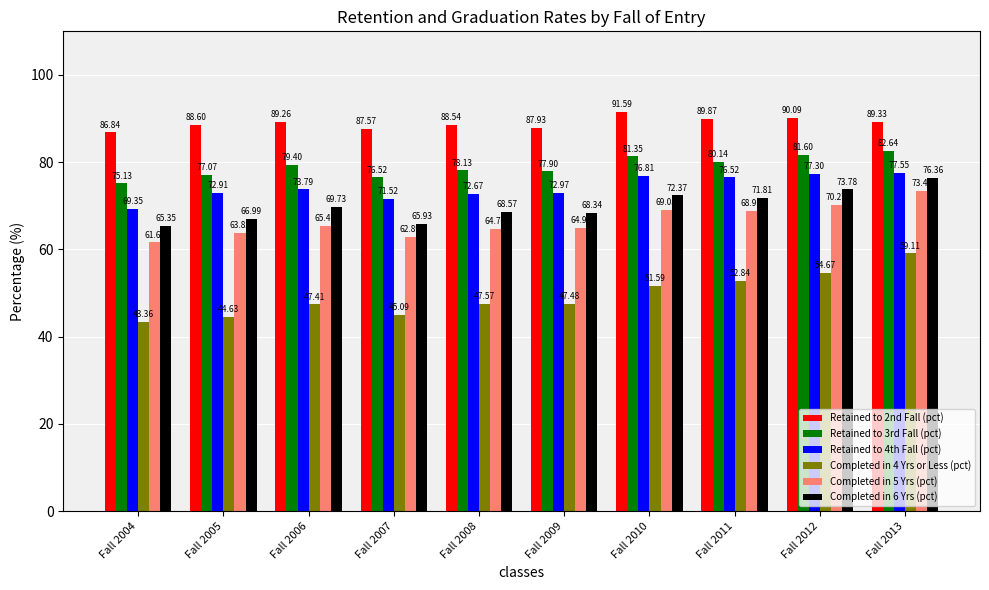

How many data points in Completed in 4 Yrs or Less (pct) are above 47?

7